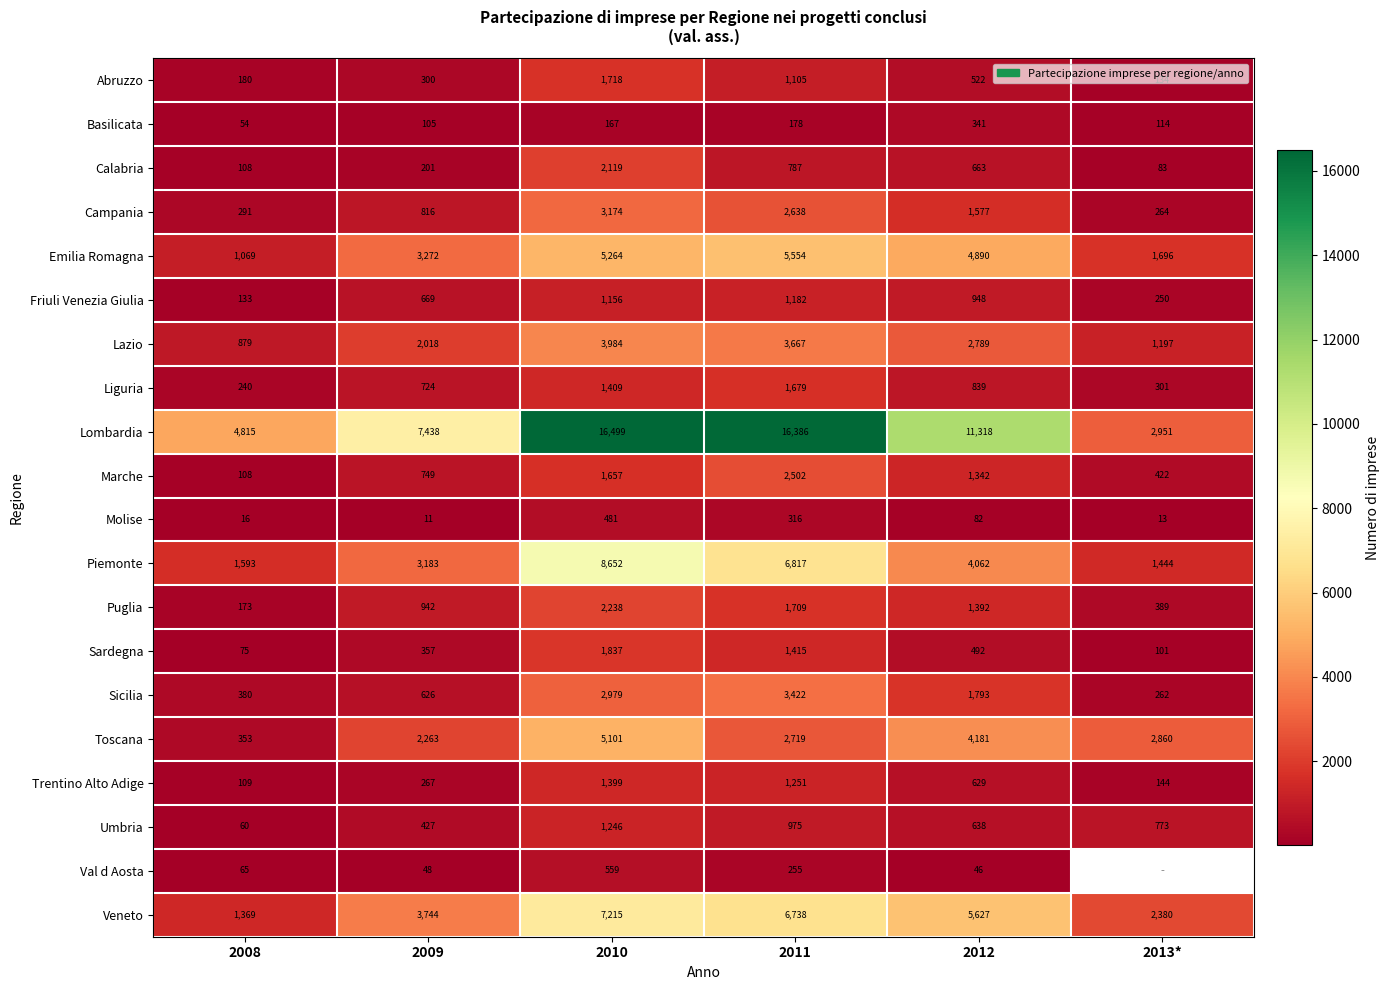

Which series changed the most between 2009 and 2010?

Lombardia